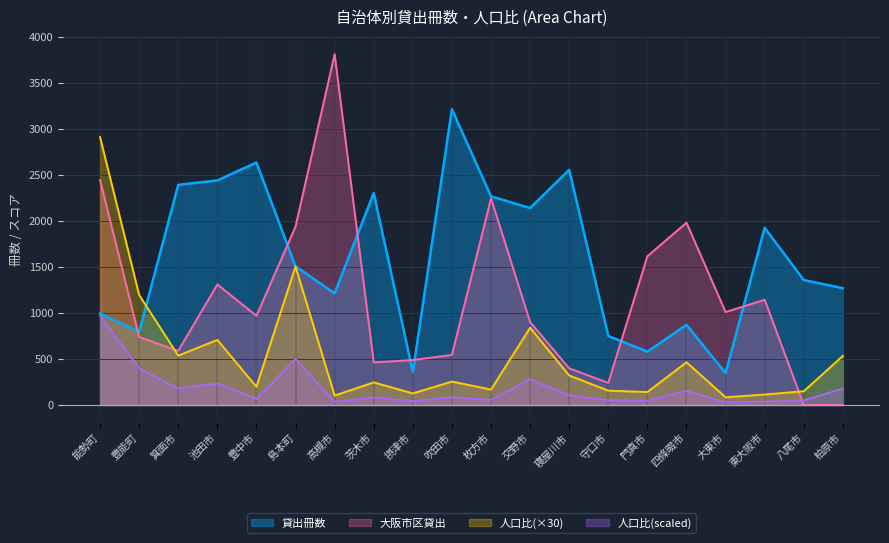

What is the spread (max minus min) of values at 能勢町?

1943.0